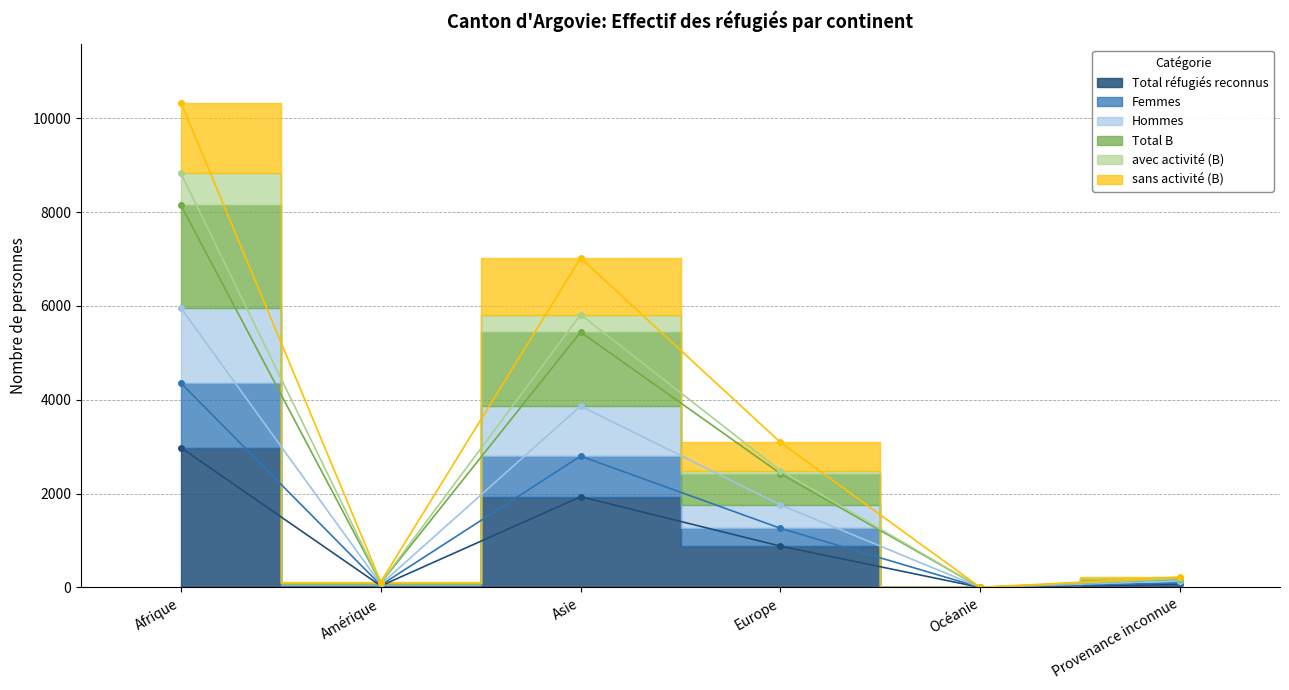

In Femmes, how many points are higher than both neighbors (excluding endpoints)?

1